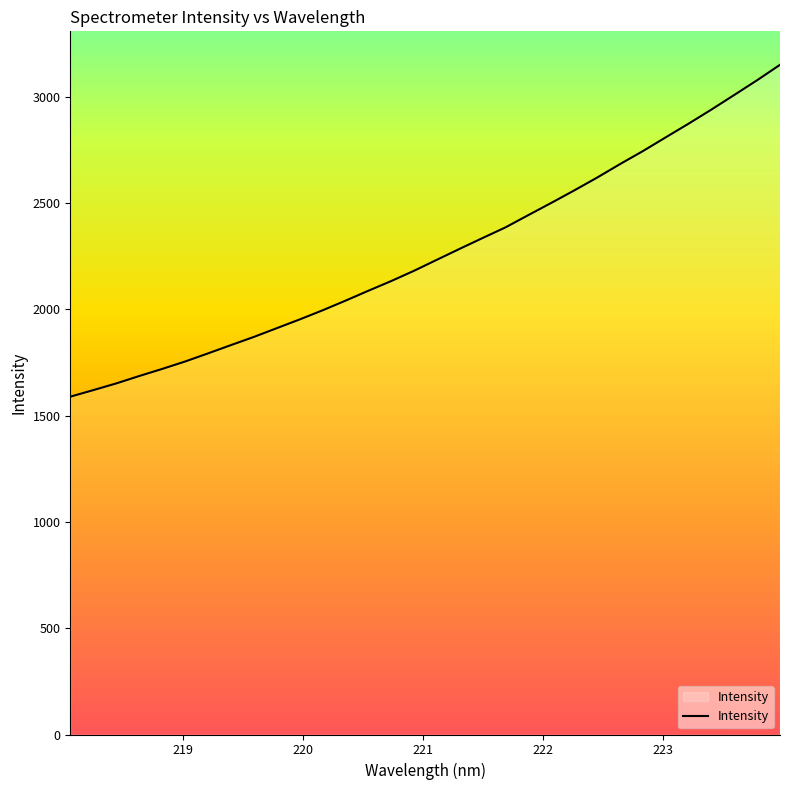

What is the minimum value shown in the chart?

1589.2